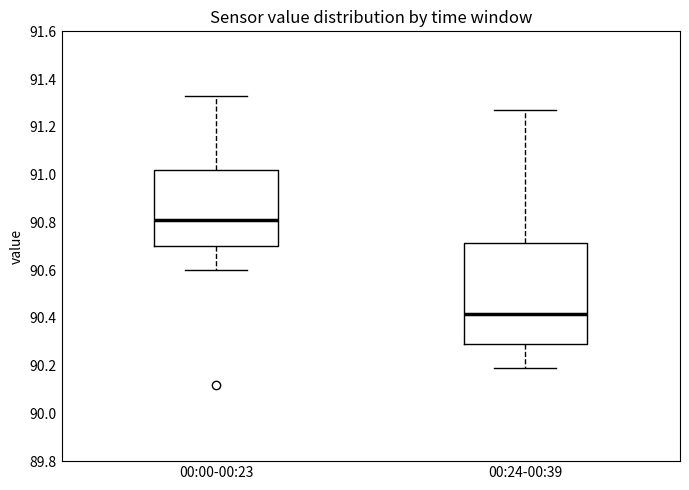

Comparing the boxes themselves (not the whiskers), which one is the tallest?

00:24-00:39